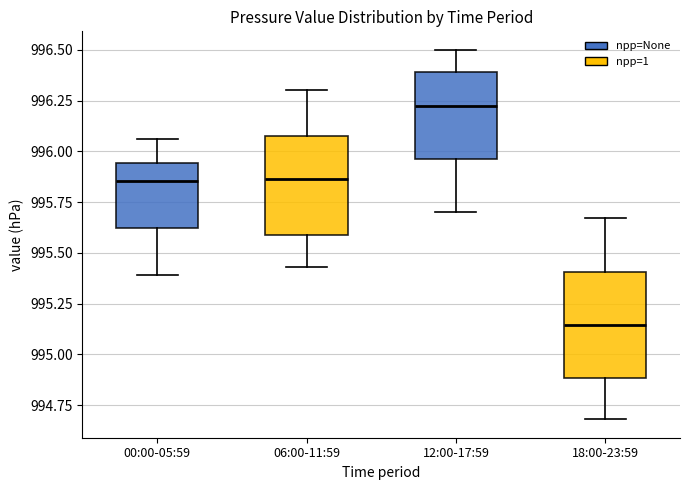

Which box has the highest median line?

12:00-17:59